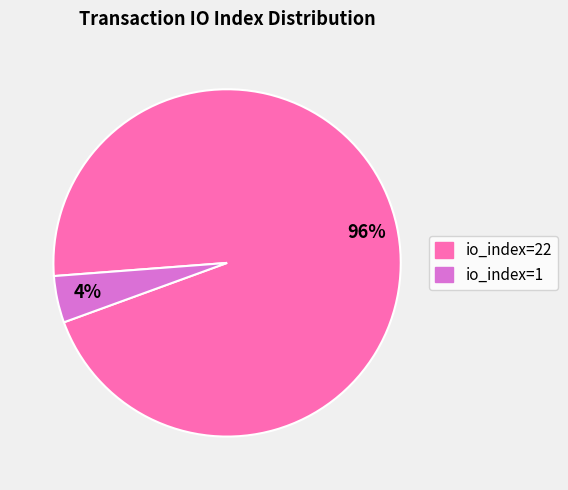

Is there any slice that represents more than half of the pie?

Yes